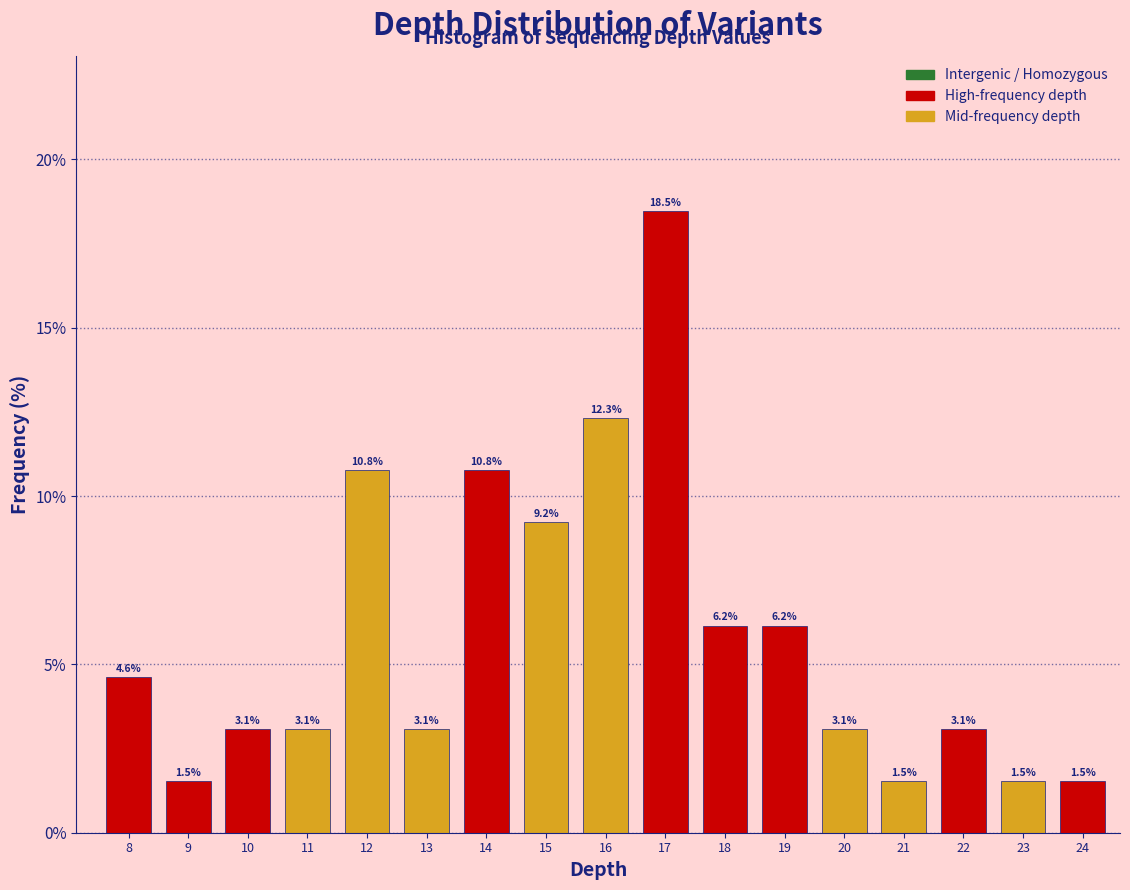

Reading left to right, list all the values displayed in this chart.

8=4.6	9=1.5	10=3.1	11=3.1	12=10.8	13=3.1	14=10.8	15=9.2	16=12.3	17=18.5	18=6.2	19=6.2	20=3.1	21=1.5	22=3.1	23=1.5	24=1.5